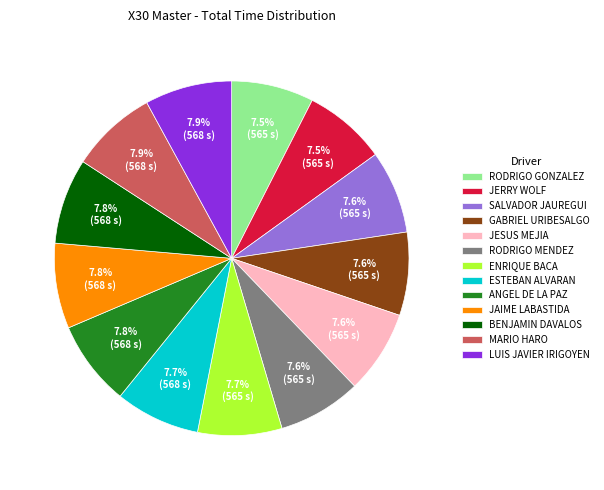

What is the ratio of the value at JERRY WOLF to the value at BENJAMIN DAVALOS?

1.0